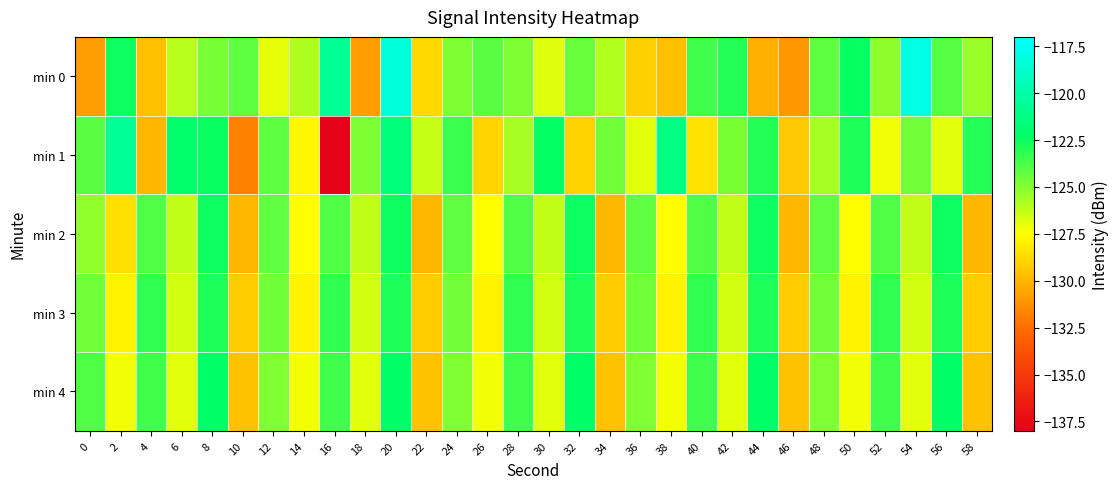

Which series changed the most between 48 and 52?

min 1